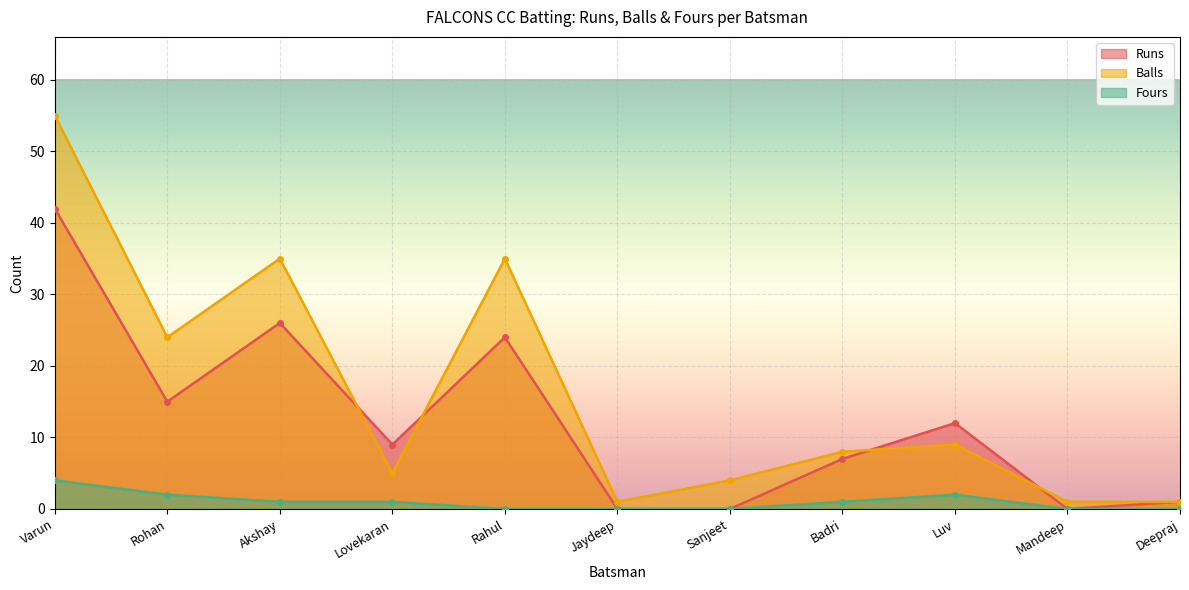

Where is the first local maximum for Runs?

Akshay